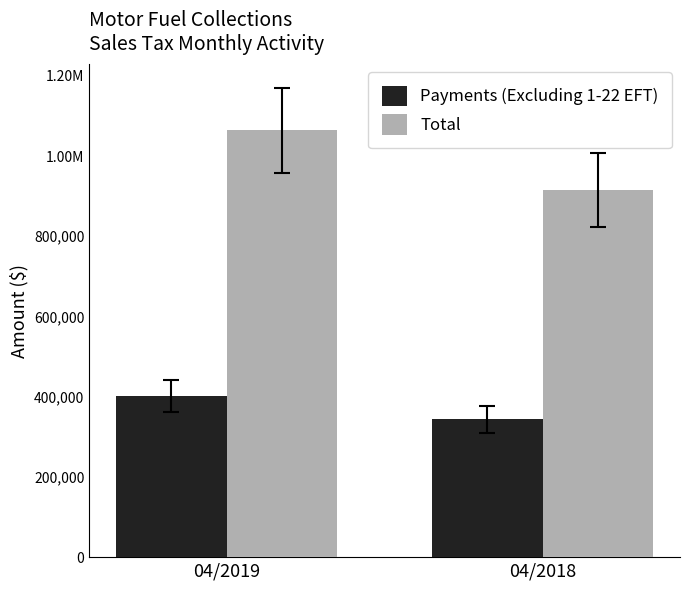

Reading left to right, extract all data points from this chart.

Payments (Excluding 1-22 EFT): 04/2019=401856.3	04/2018=343626.4
Total: 04/2019=1064274.4	04/2018=915309.1